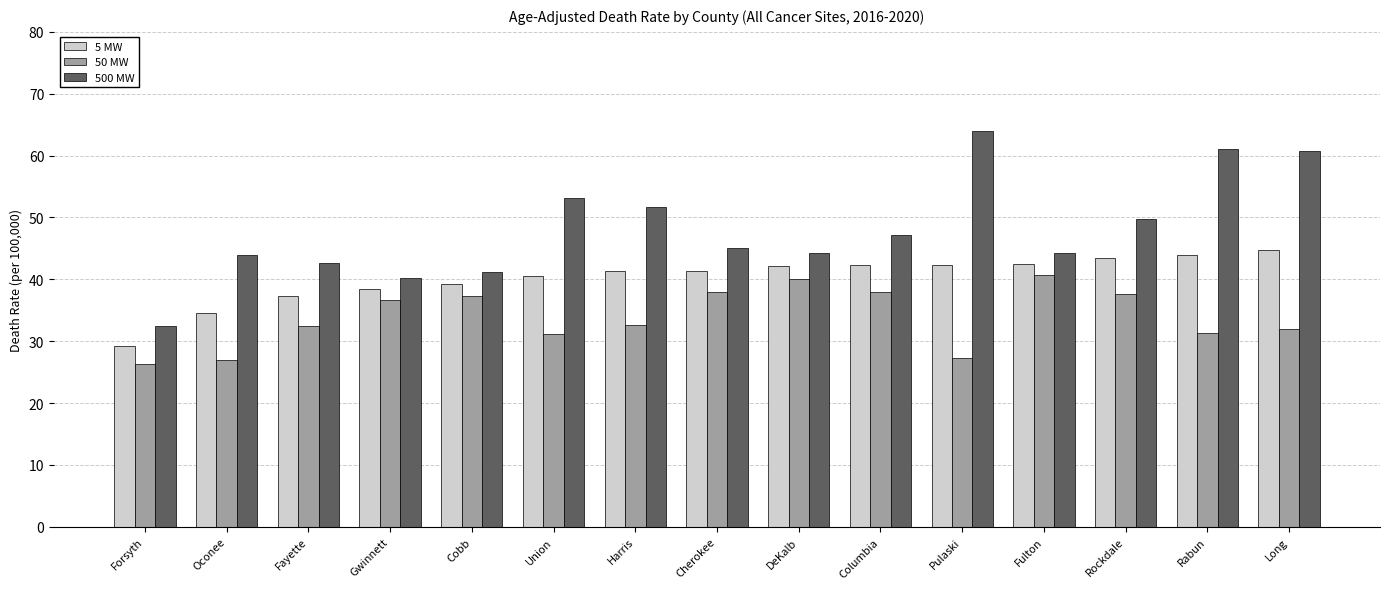

The 5 MW series shows 29.3 at Forsyth. True or false?

True